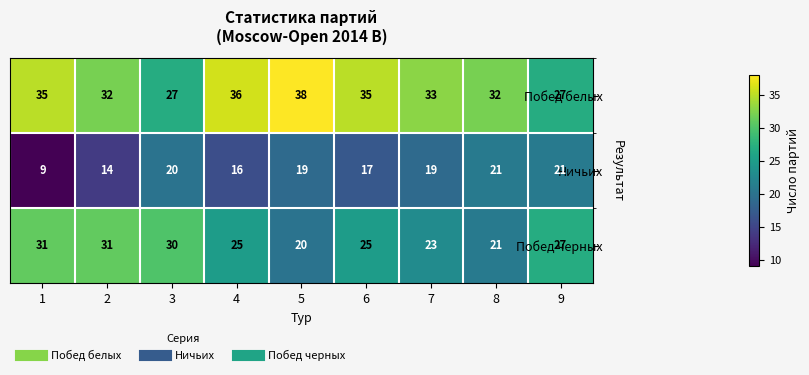

Which series has the largest total across all categories?

Побед белых